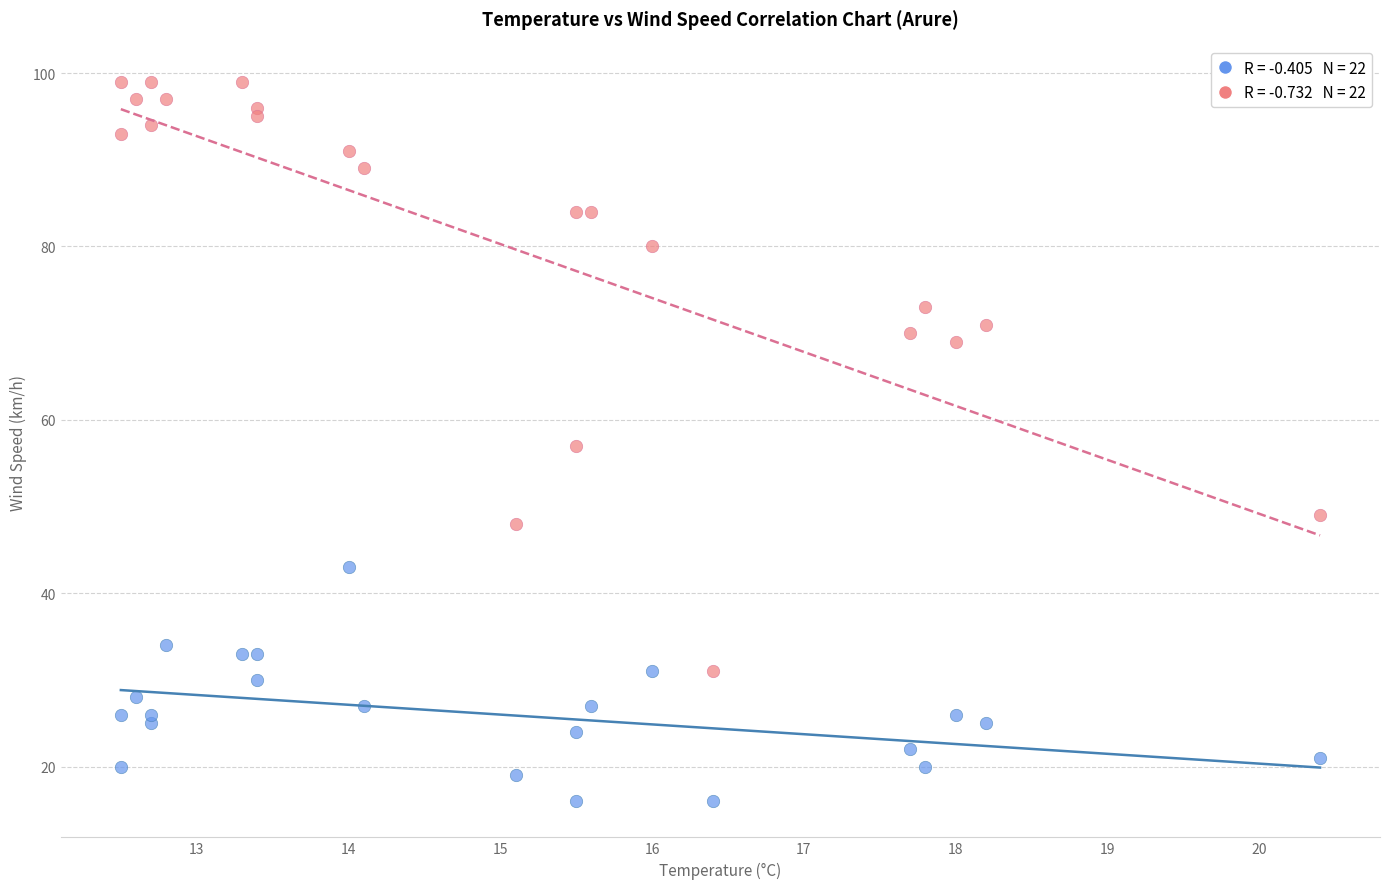

Across all data points, what is the range of Y values (max minus min)?

83